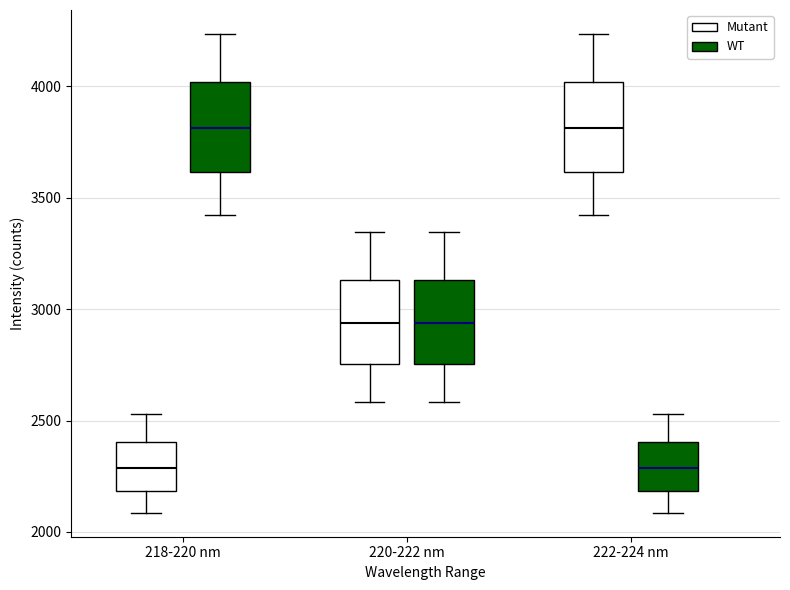

Reading left to right, transcribe this box plot: for each box, give where its median line is, the range the box spans, and where its two whiskers end, as read against the y-axis. The values are not printed on the chart, so give them approximately, as read against the axis.

218-220 nm (Mutant): median 2300, box 2200 to 2400, whiskers 2100 to 2550
218-220 nm (WT): median 3800, box 3600 to 4000, whiskers 3400 to 4250
220-222 nm (Mutant): median 2950, box 2750 to 3150, whiskers 2600 to 3350
220-222 nm (WT): median 2950, box 2750 to 3150, whiskers 2600 to 3350
222-224 nm (Mutant): median 3800, box 3600 to 4000, whiskers 3400 to 4250
222-224 nm (WT): median 2300, box 2200 to 2400, whiskers 2100 to 2550